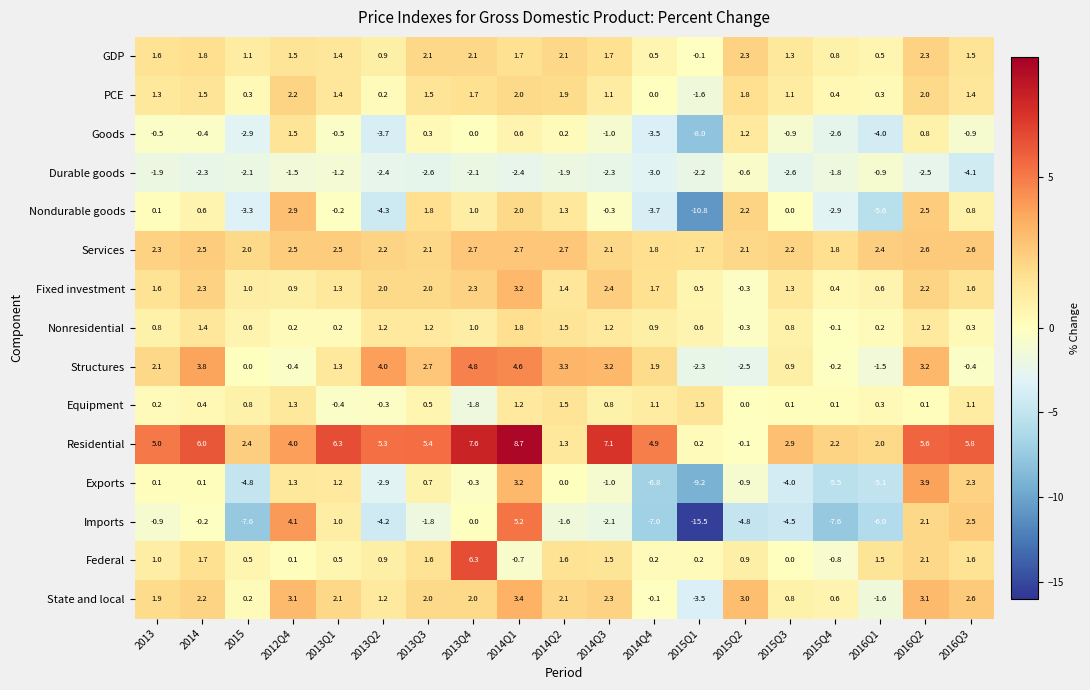

What is the average value of the Nondurable goods series?

-0.8